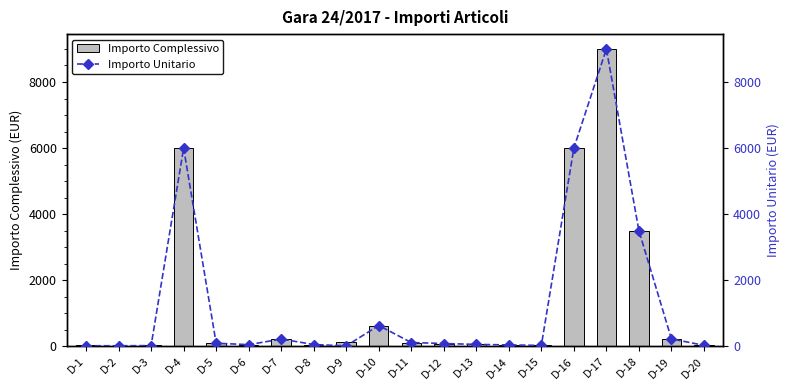

Which label corresponds to the smallest value in the chart?

D-9